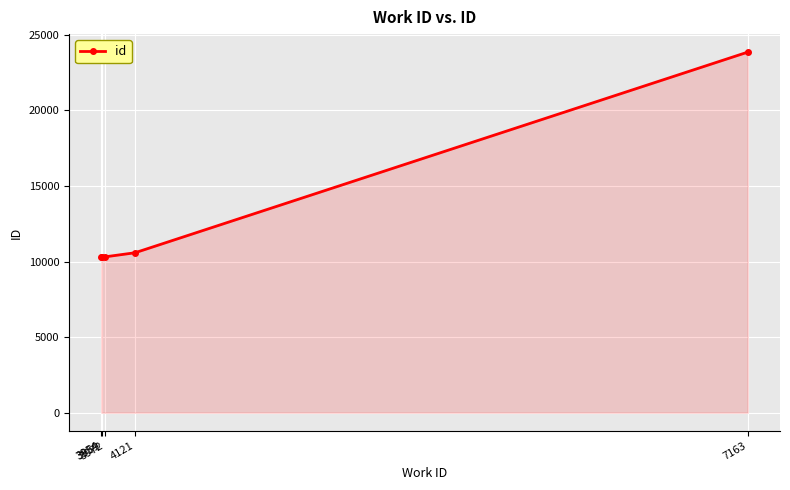

How many distinct data groups are displayed?

1